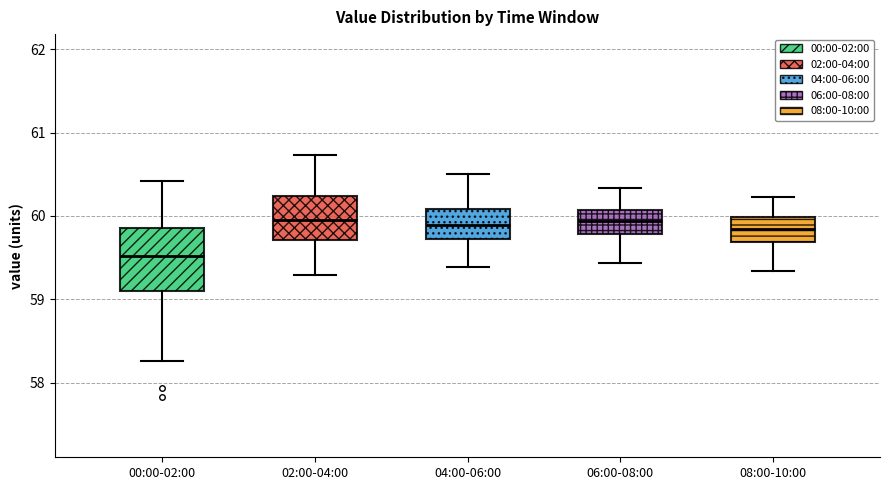

Where is the lower edge of the box for 04:00-06:00 on the y-axis? The values are not printed on the chart, so give them approximately, as read against the axis.

59.7